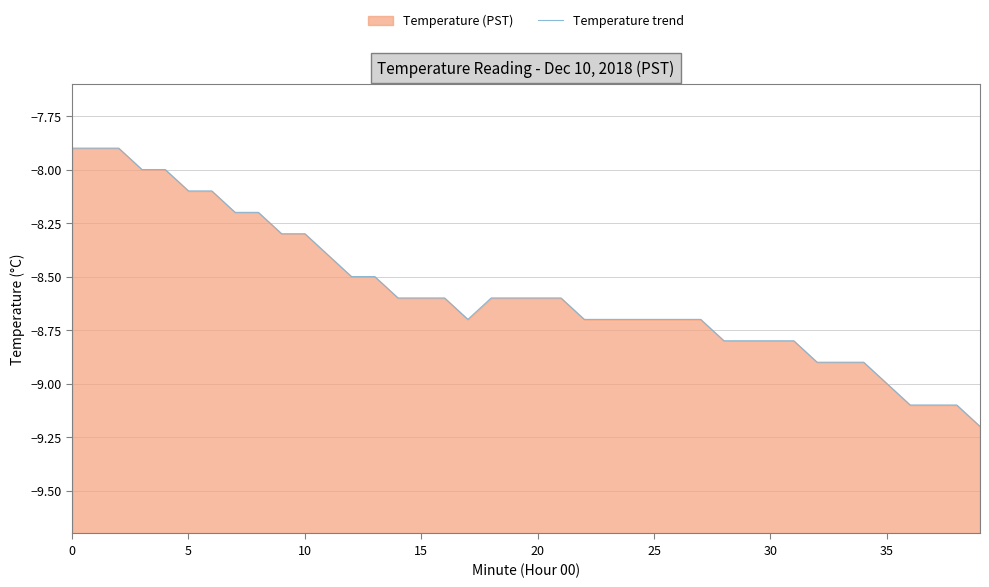

True or false: the data shows -14.3 at 25.

False